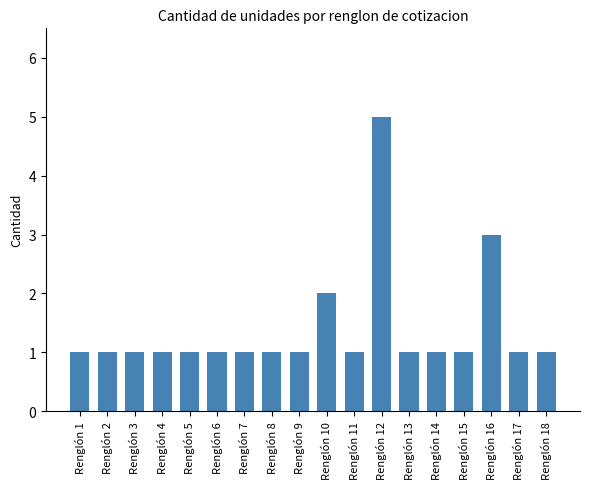

What is the value of the 14th bar from the left?

1